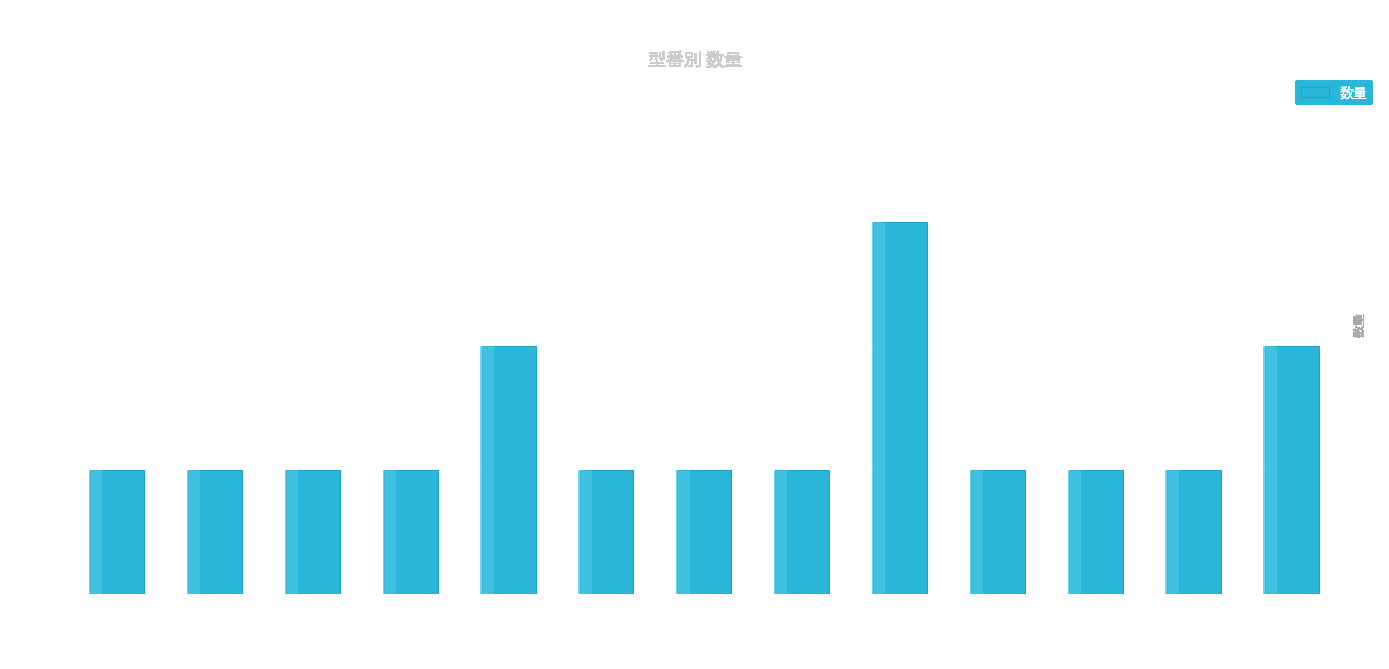

Approximately how many times larger is the value at F3SP66-4S compared to F3XD32-3F?

1.0